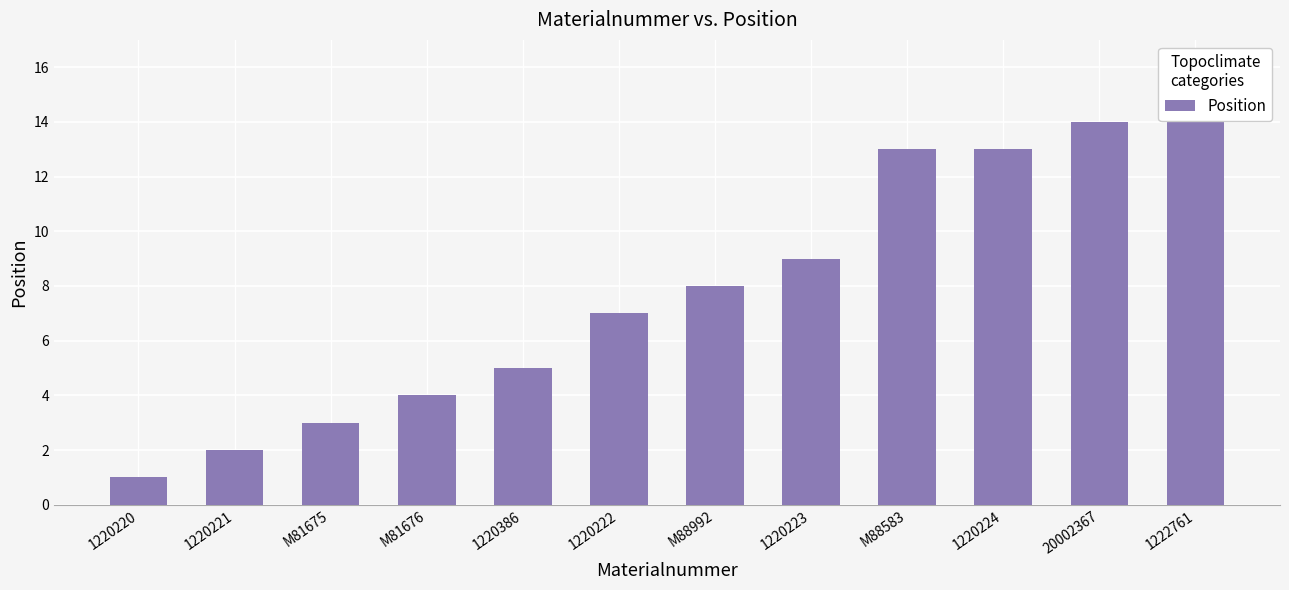

At which category does the chart reach its peak across all series?

1222761